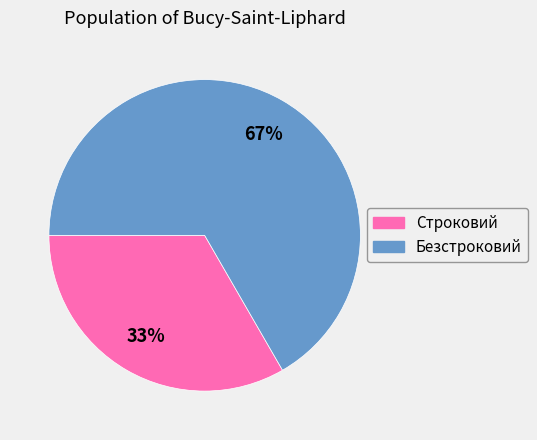

What is the ratio of the value at Строковий to the value at Безстроковий?

0.5